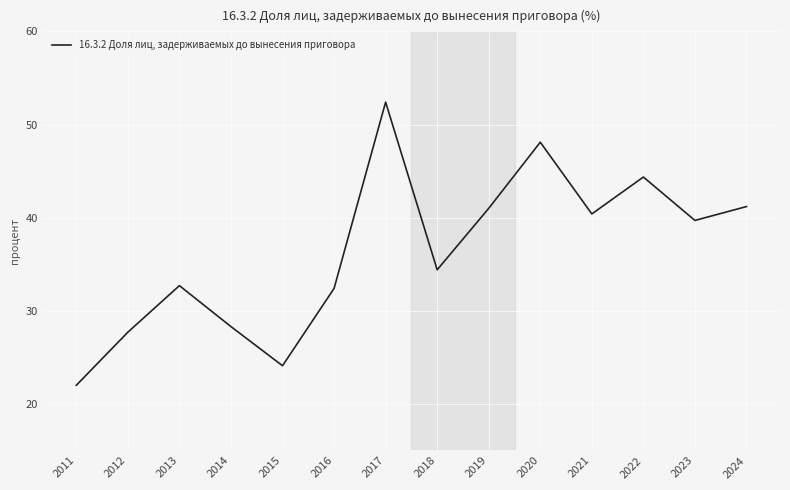

How many interior local peaks (higher than both neighbors) does the data have?

4